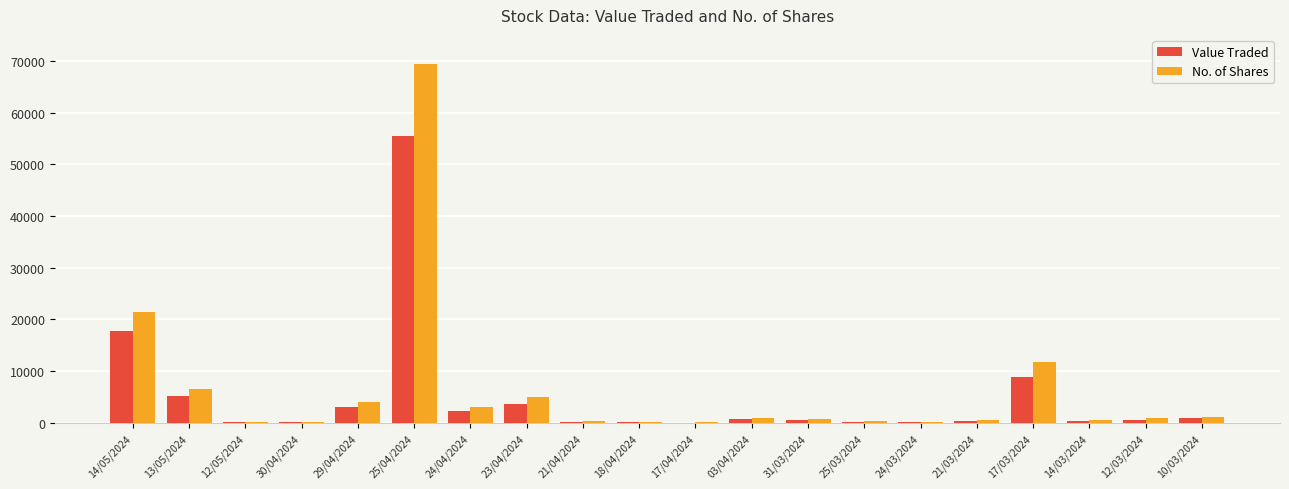

Which series changed the most between 14/05/2024 and 25/03/2024?

No. of Shares